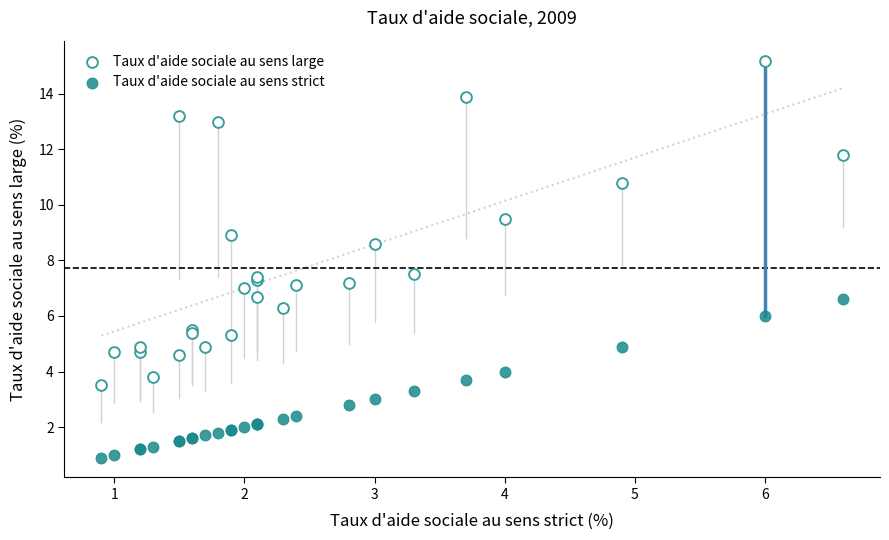

Which series contains the lowest Y value?

Taux d'aide sociale au sens strict